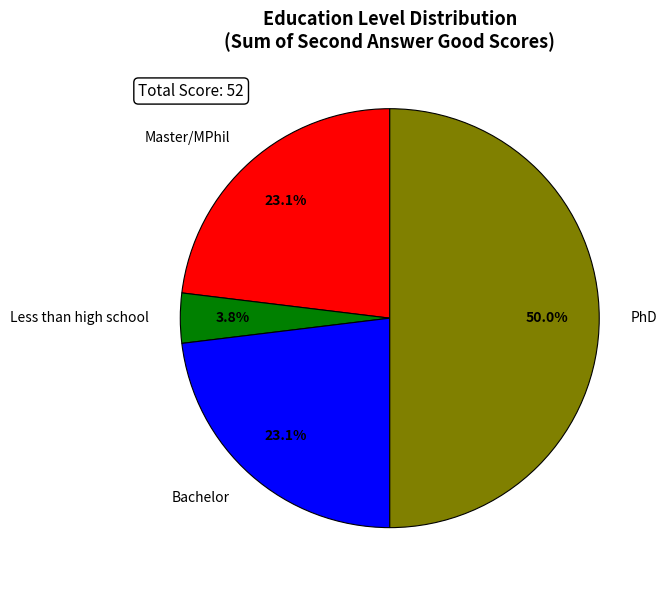

Which has a higher value, Bachelor or Less than high school?

Bachelor